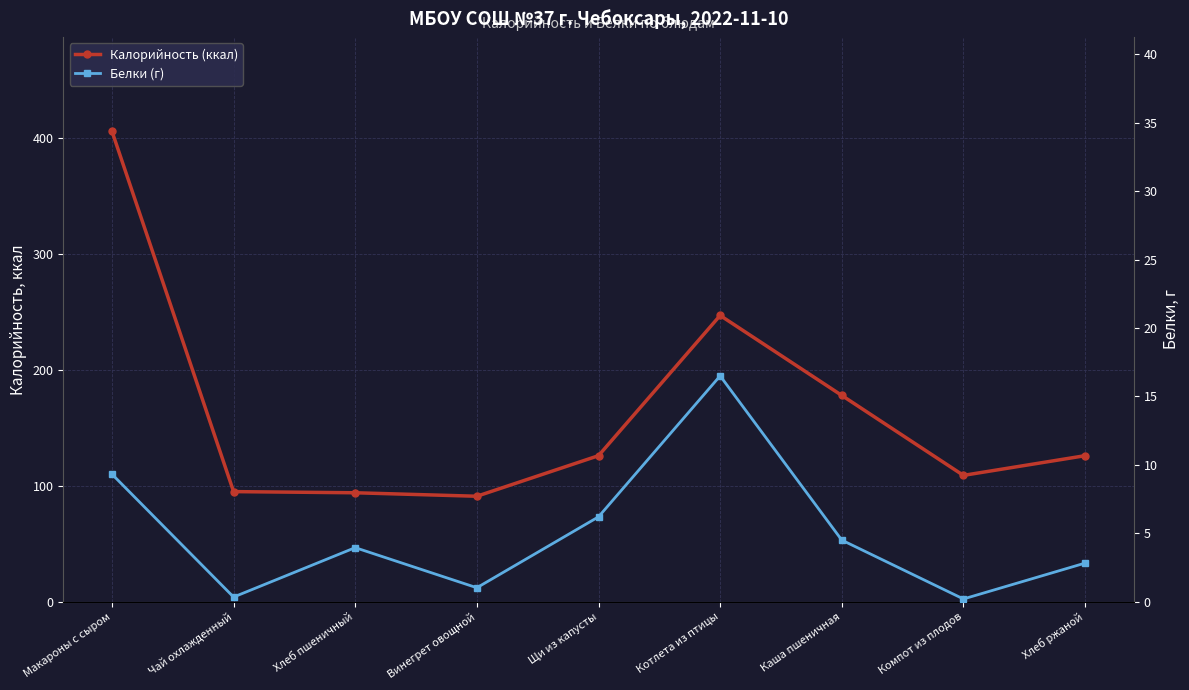

Which series has the largest total across all categories?

Калорийность (ккал)